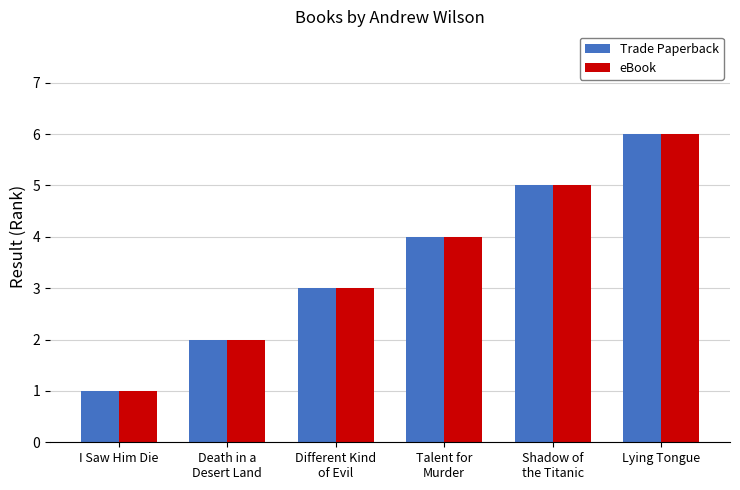

Reading left to right, transcribe all the data shown in this chart.

Trade Paperback: I Saw Him Die=1	Death in a
Desert Land=2	Different Kind
of Evil=3	Talent for
Murder=4	Shadow of
the Titanic=5	Lying Tongue=6
eBook: I Saw Him Die=1	Death in a
Desert Land=2	Different Kind
of Evil=3	Talent for
Murder=4	Shadow of
the Titanic=5	Lying Tongue=6